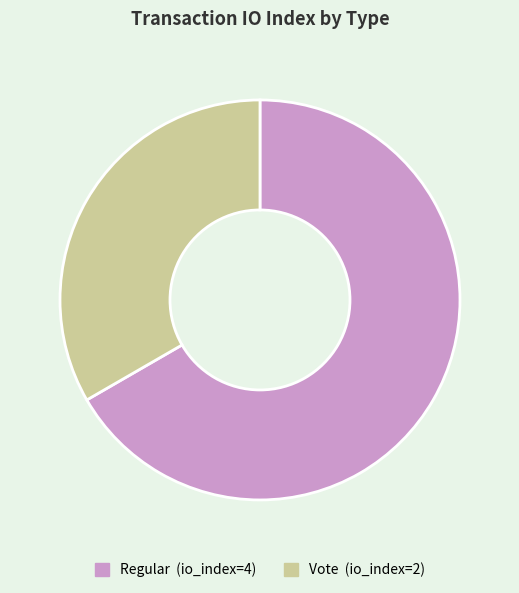

Rank the categories by value from highest to lowest.

Regular (io_index=4), Vote (io_index=2)